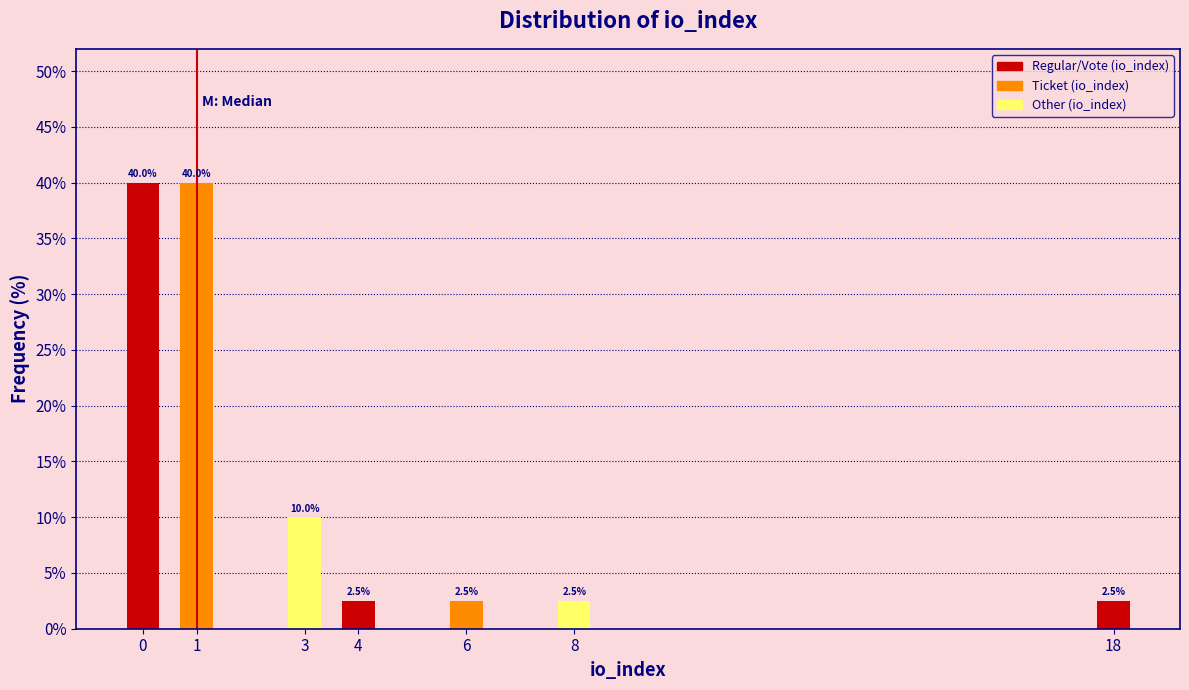

Reading right to left, list all the values displayed in this chart.

18=2.5	8=2.5	6=2.5	4=2.5	3=10.0	1=40.0	0=40.0